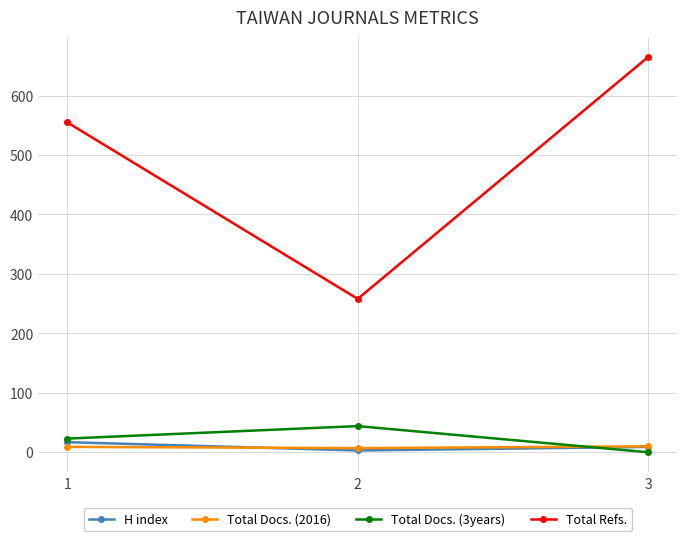

Which series has the largest total across all categories?

Total Refs.